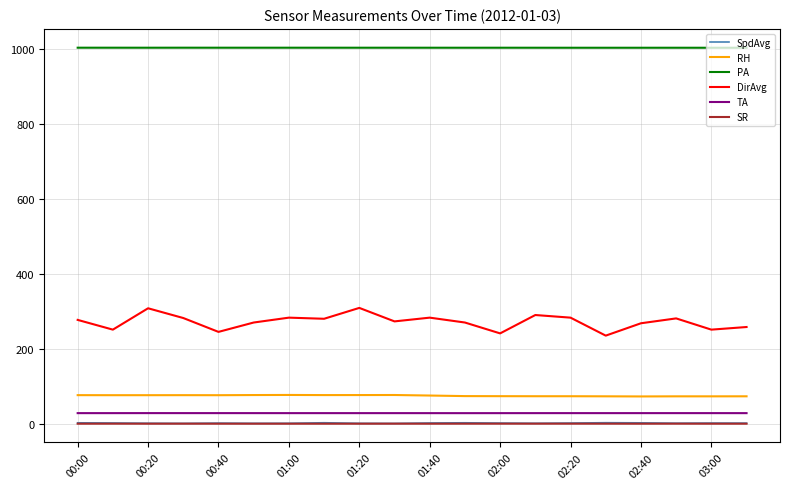

Which series has the widest spread of values?

DirAvg